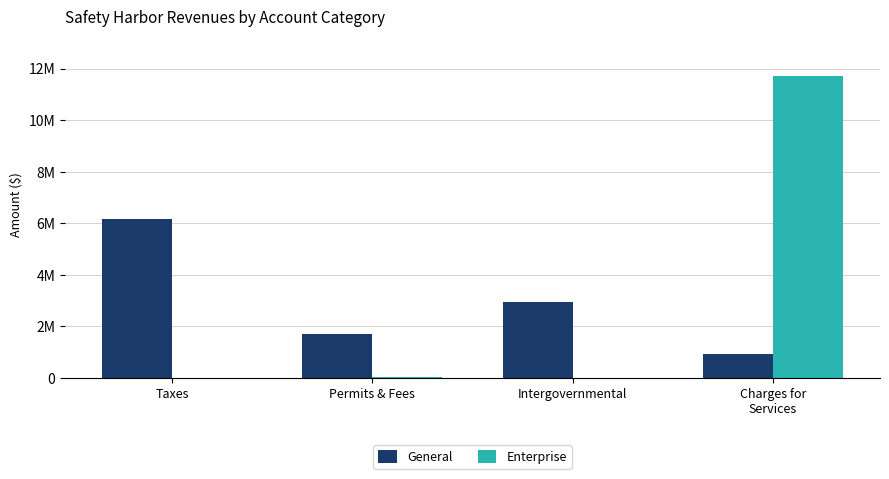

List the series in order of their overall mean, highest first.

Enterprise, General